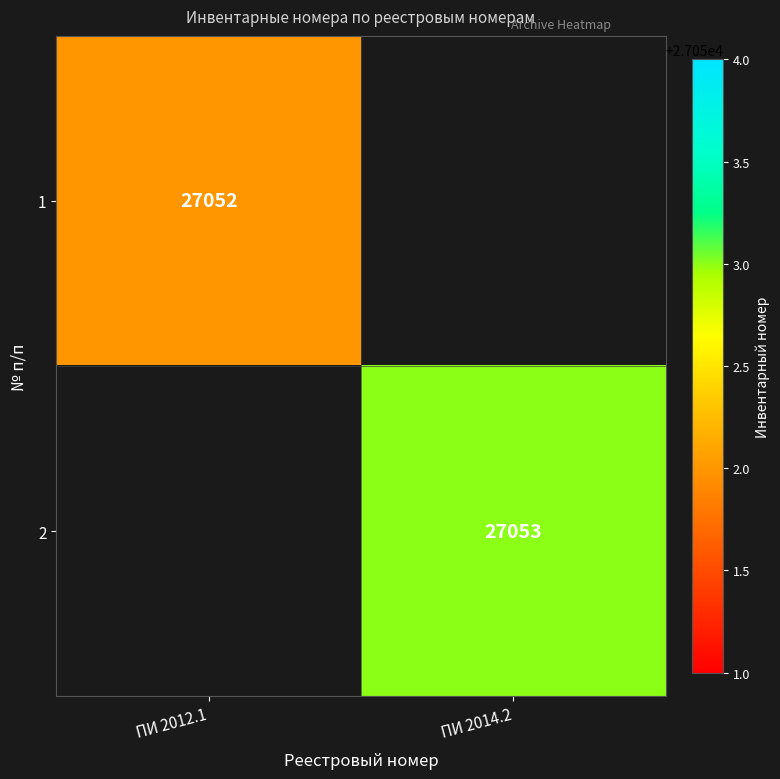

How many distinct data groups are displayed?

2